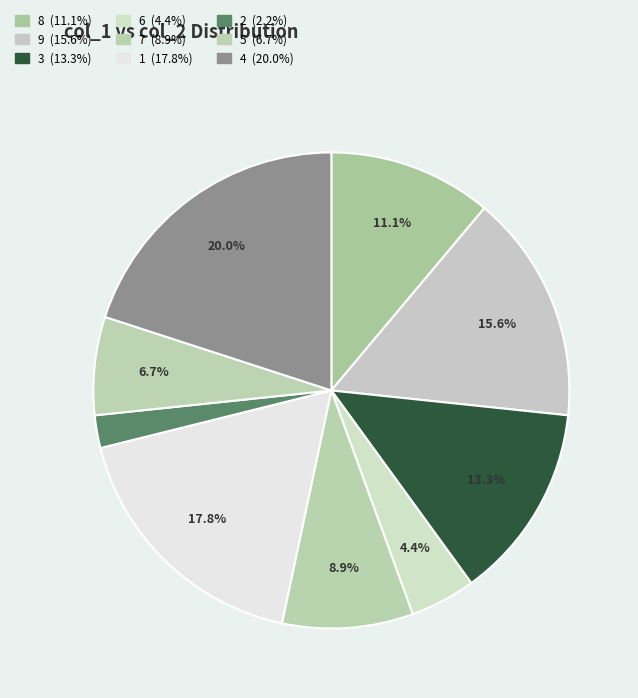

How many segments does this pie chart have?

9